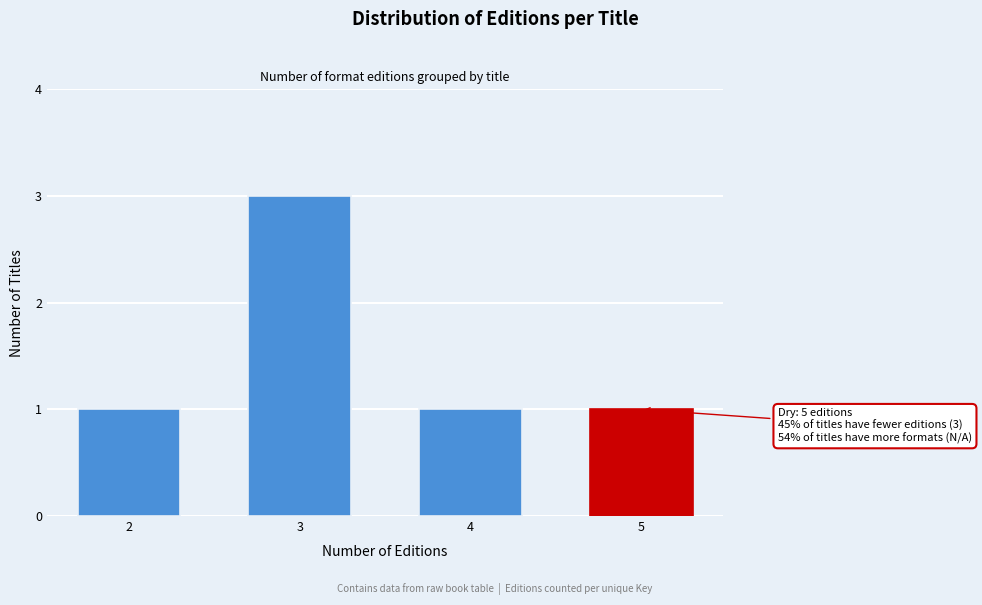

Reading left to right, list all the values displayed in this chart.

2=1	3=3	4=1	5=1